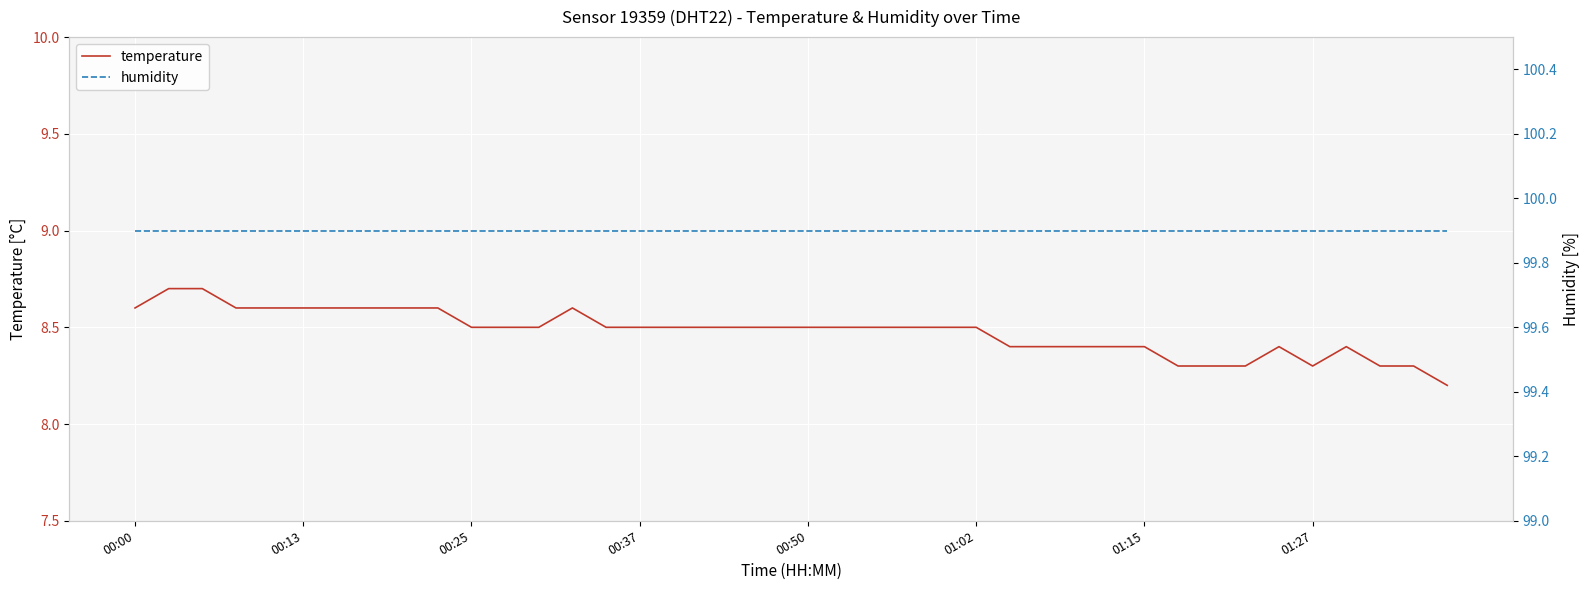

What is the lowest value of the temperature series?

8.2